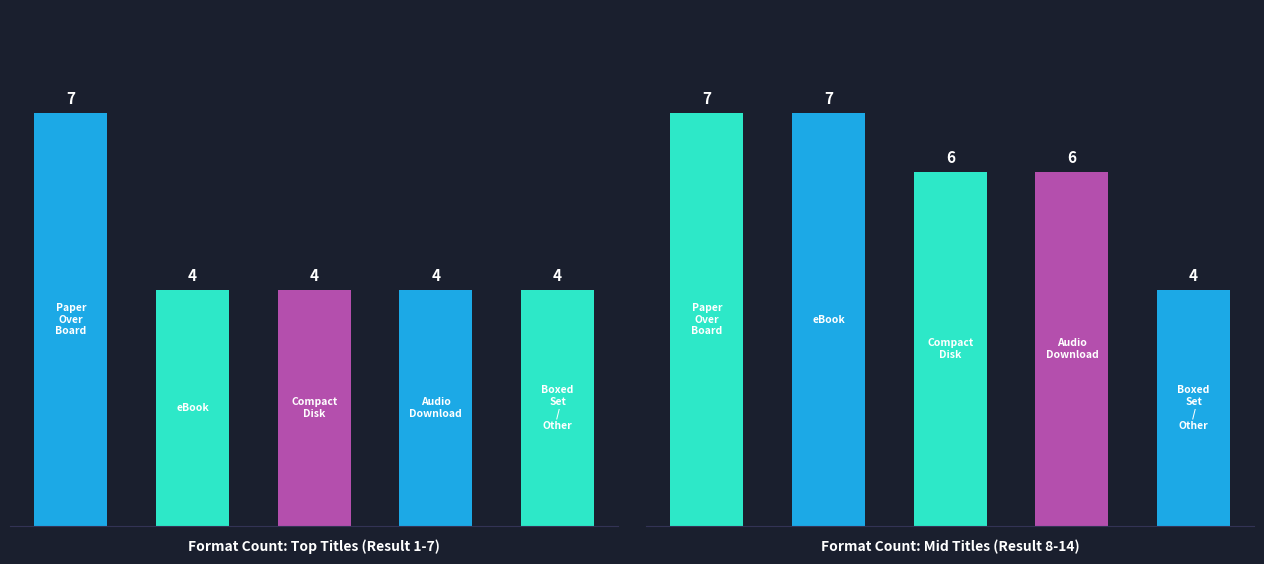

What is the greatest value displayed?

7